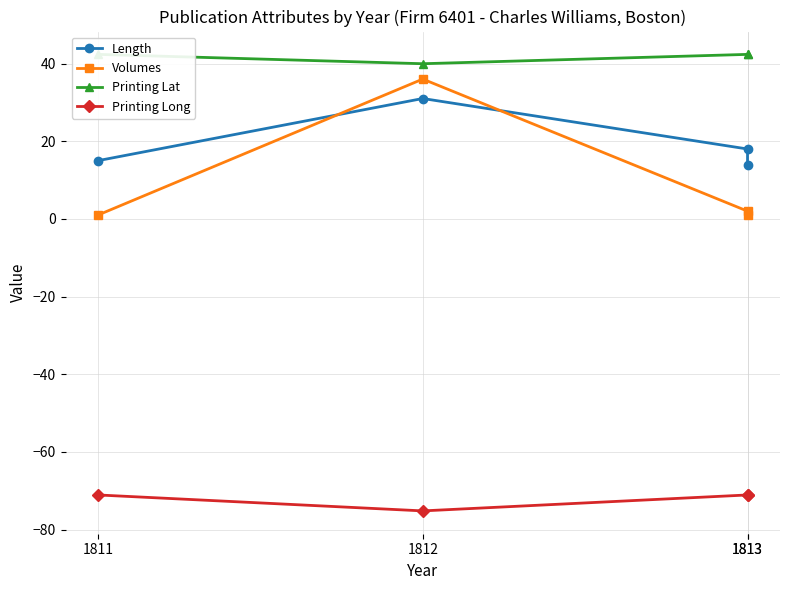

What value does the Volumes series have at 1813?

2.0